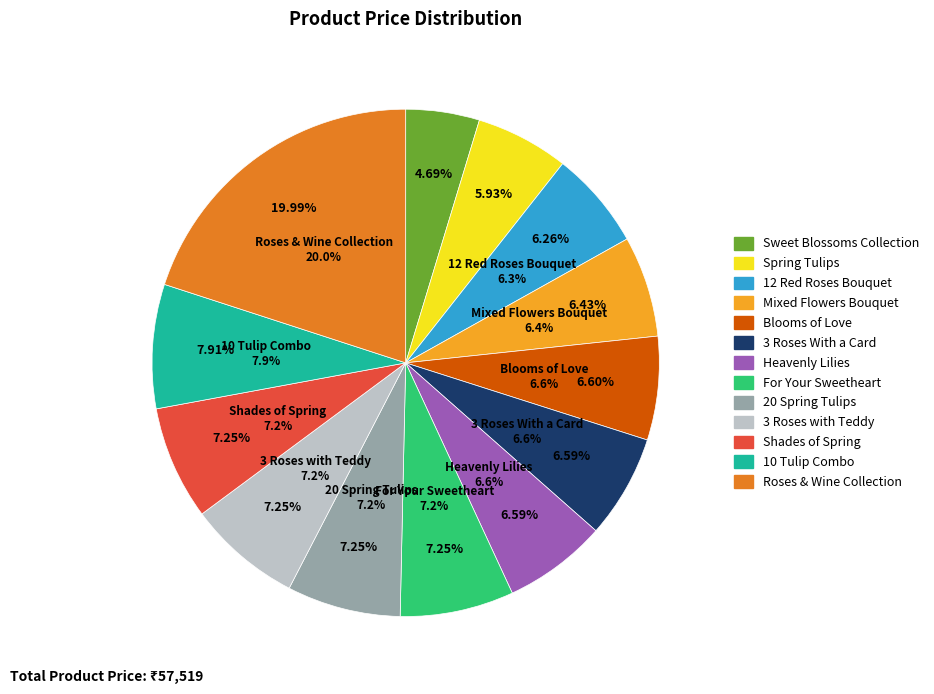

How many slices are in this pie chart?

13